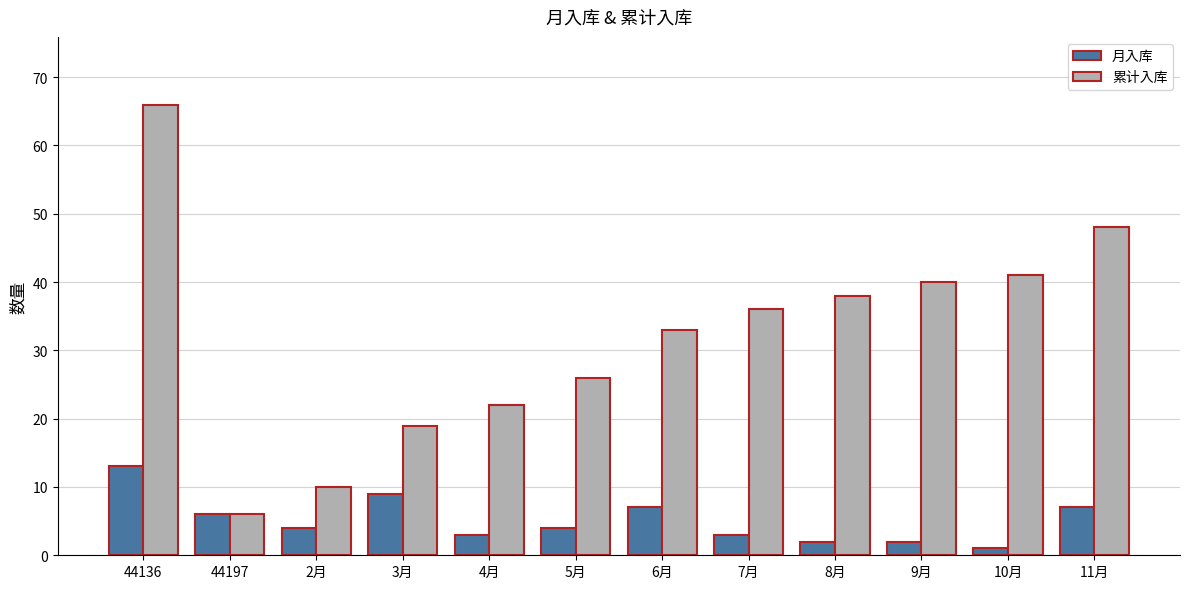

Read the 月入库 value at 44136, to the nearest 10.

10